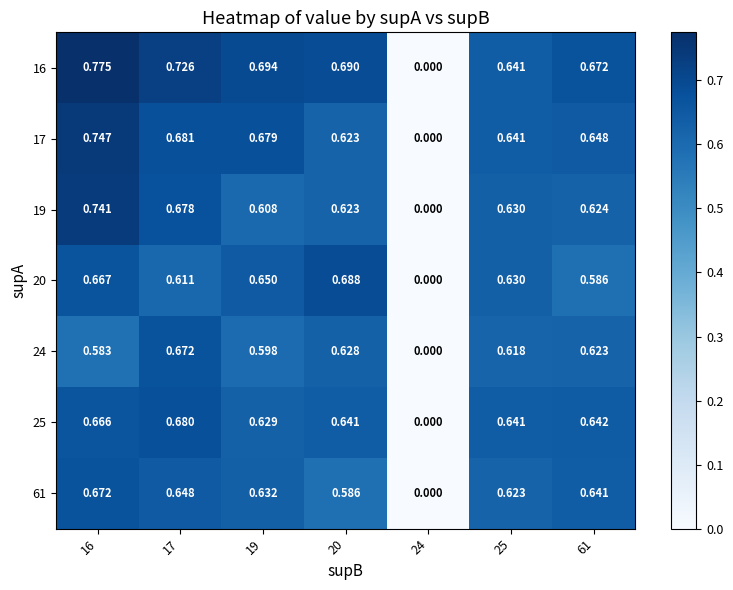

Is the value of 16 at 25 greater than the value of 17 at 61?

No